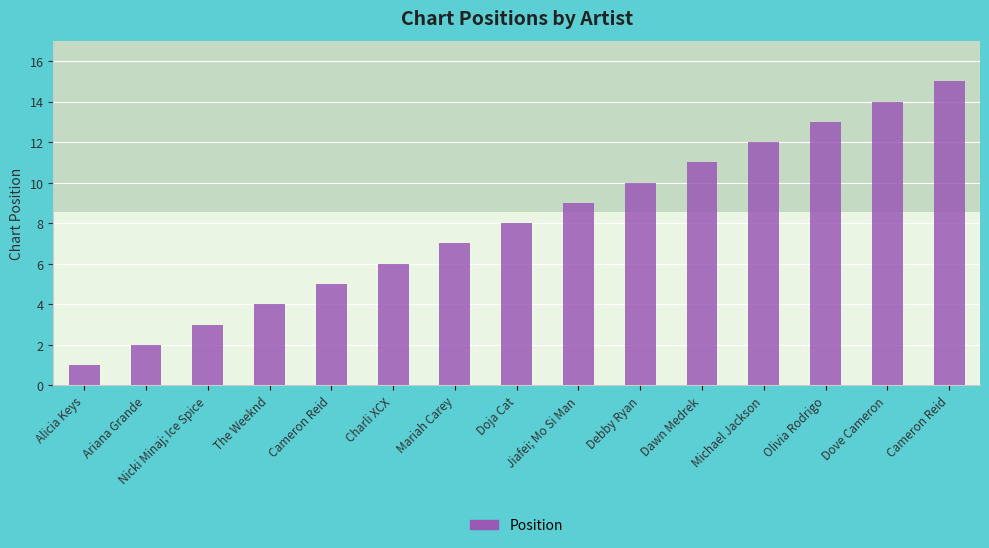

What is the ratio of the value at Debby Ryan to the value at Olivia Rodrigo?

0.8